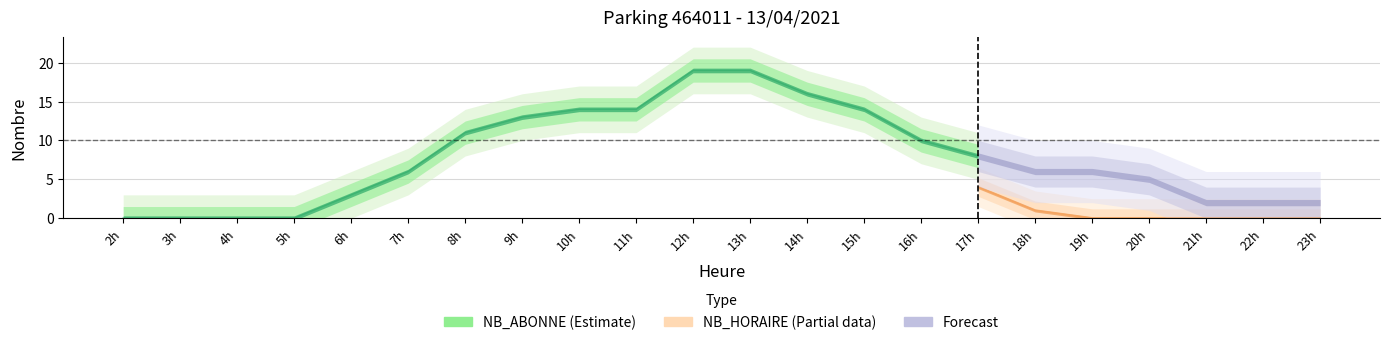

True or false: NB_ABONNE and NB_HORAIRE intersect in this chart.

False